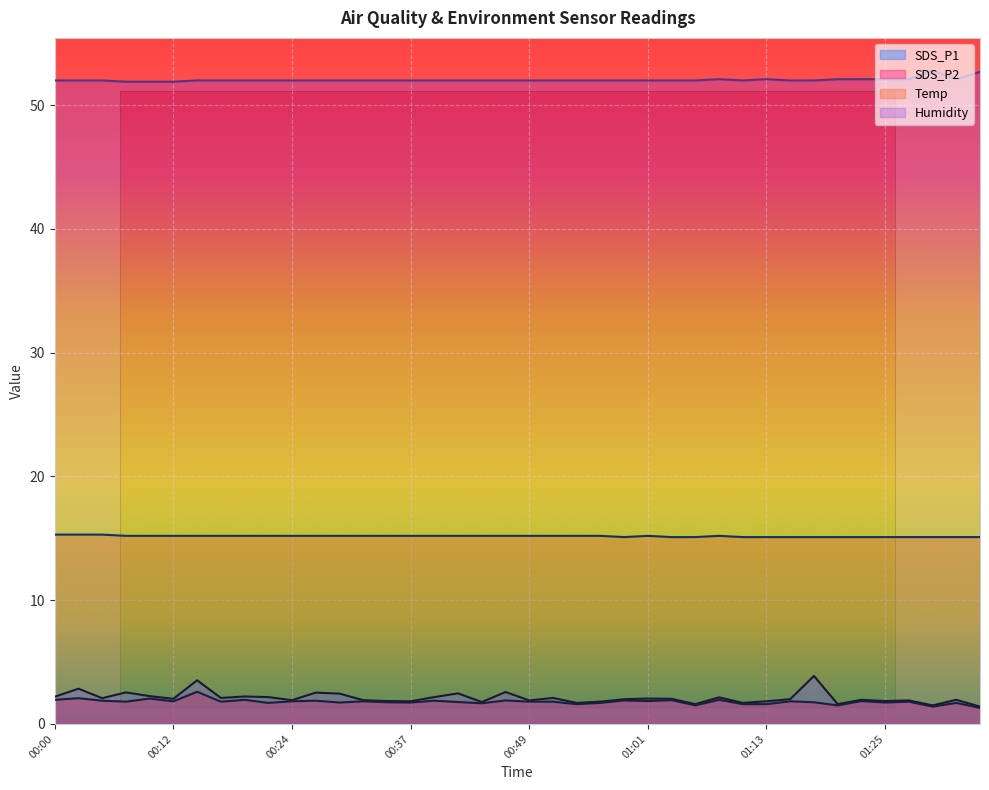

True or false: Humidity and SDS_P1 cross at least once.

False